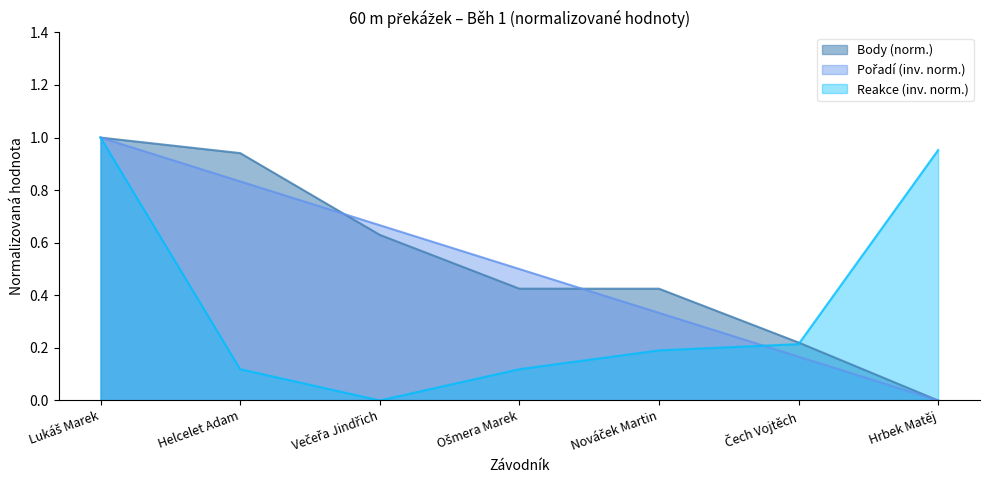

Is it true that Body equals 0.2 at Čech Vojtěch?

True